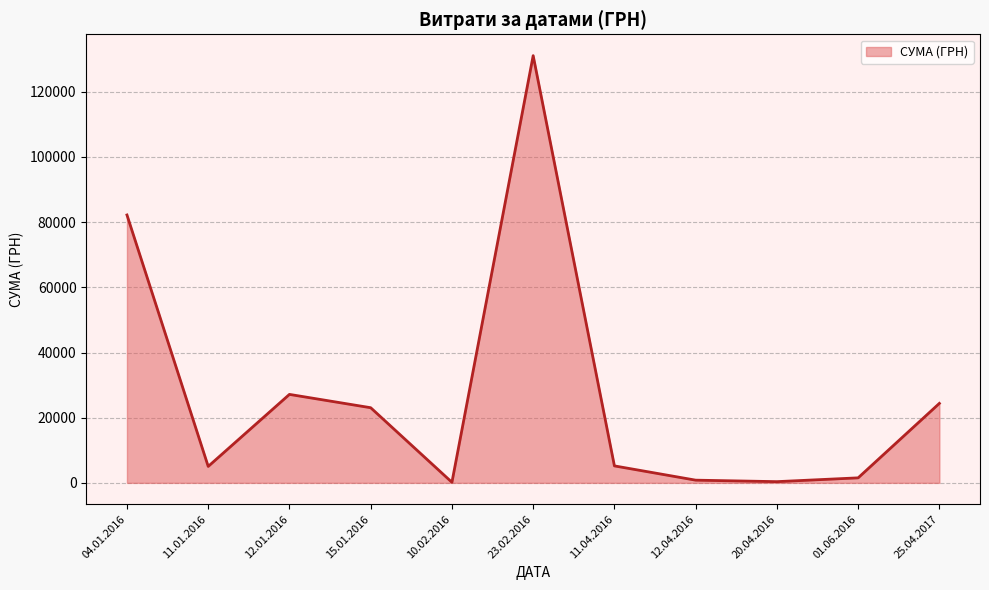

At which label is the value closest to 65634?

04.01.2016